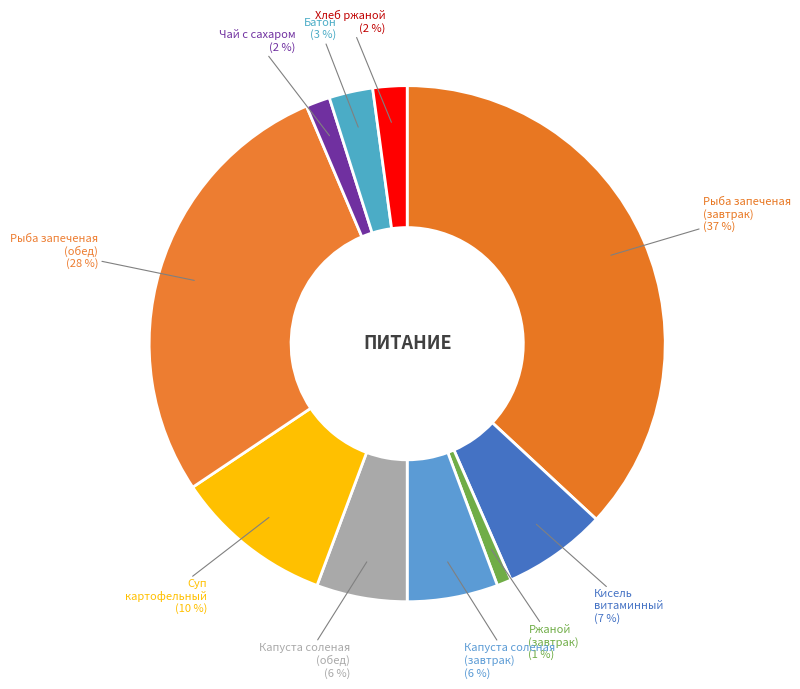

Rank the categories by value from lowest to highest.

Ржаной (завтрак), Чай с сахаром, Хлеб ржаной, Батон, Капуста соленая (завтрак), Капуста соленая (обед), Кисель витаминный, Суп картофельный с бобовыми, Рыба запеченая с картофелем (обед), Рыба запеченая с картофелем (завтрак)